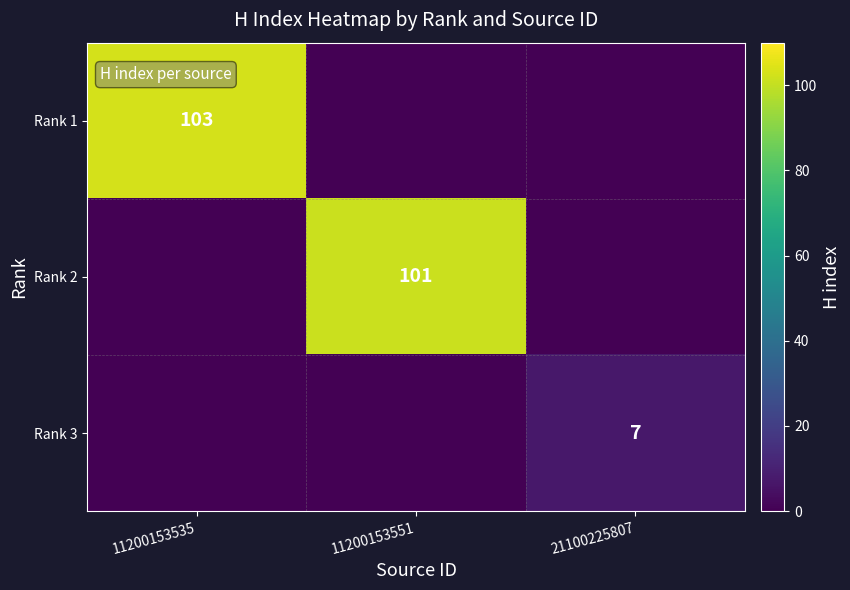

Is it true that Rank 1 equals 103 at 11200153535?

True